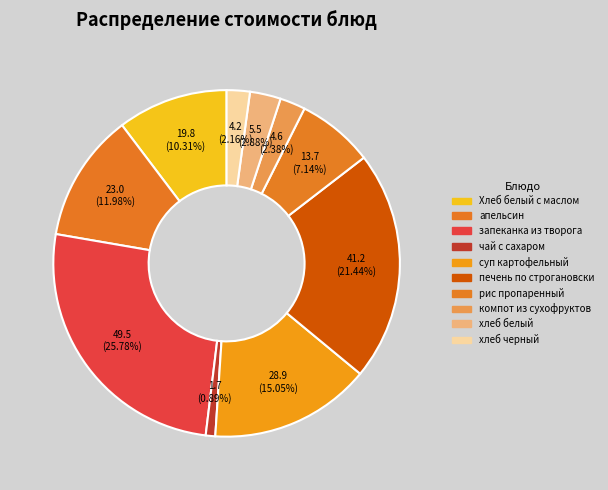

Is хлеб белый the majority of the pie?

No